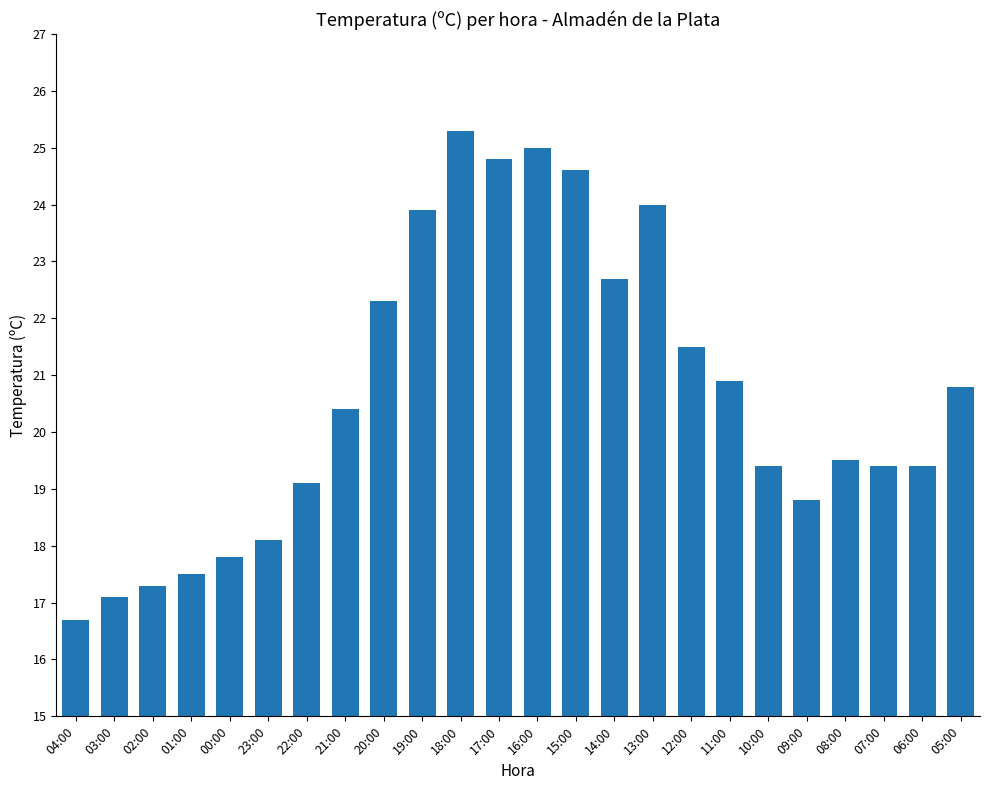

At which label does the data first exceed 20?

21:00